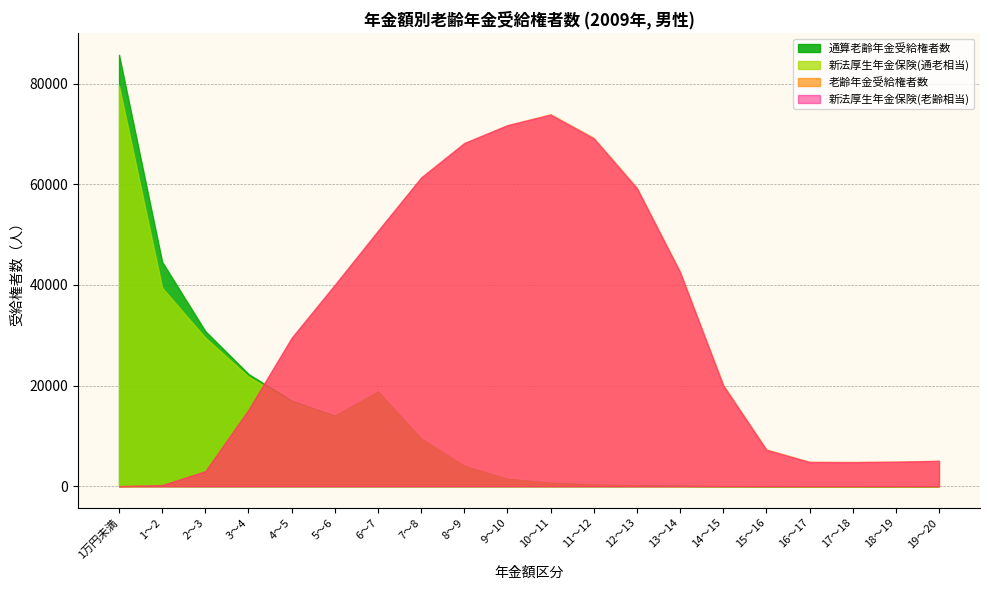

What is the total value across all series at 6～7?

139004